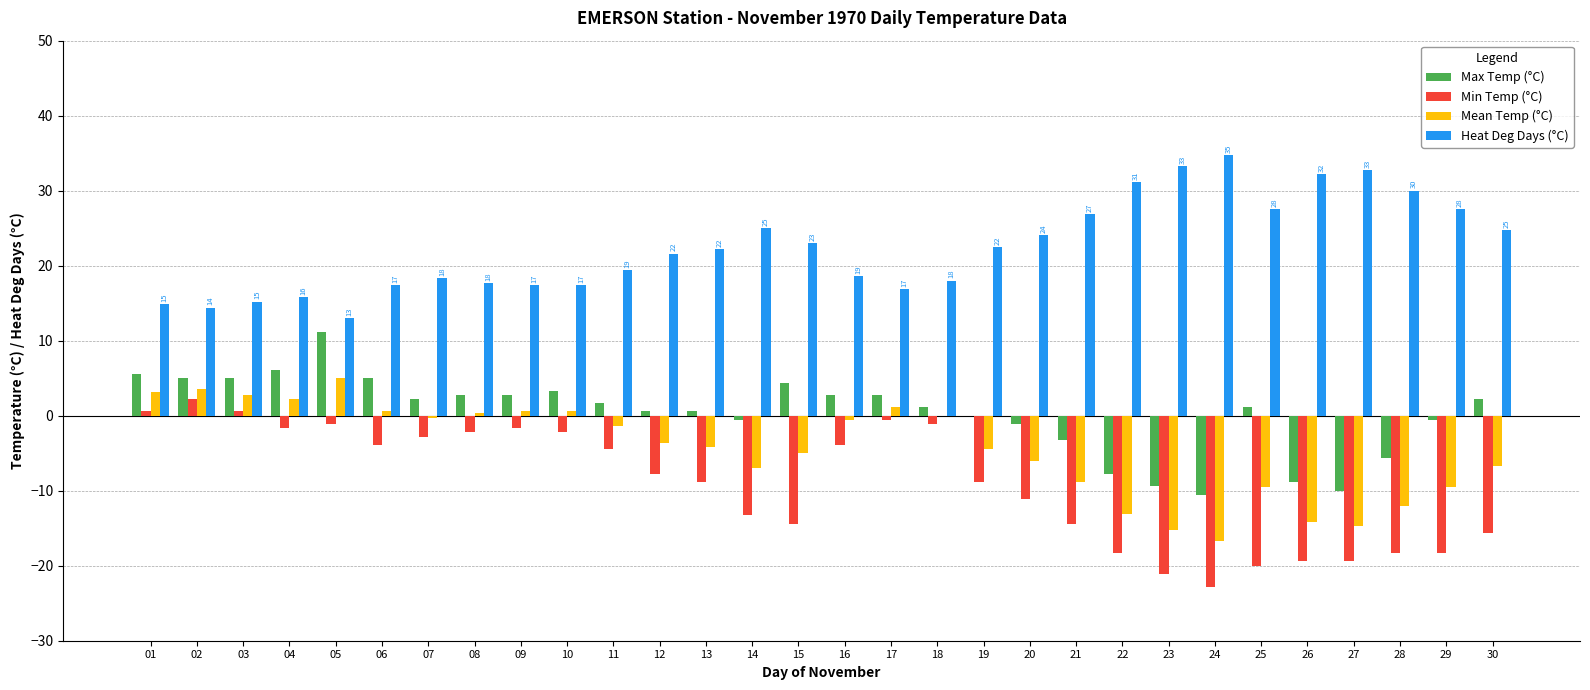

Where does the Mean Temp (°C) series first go above -3?

01